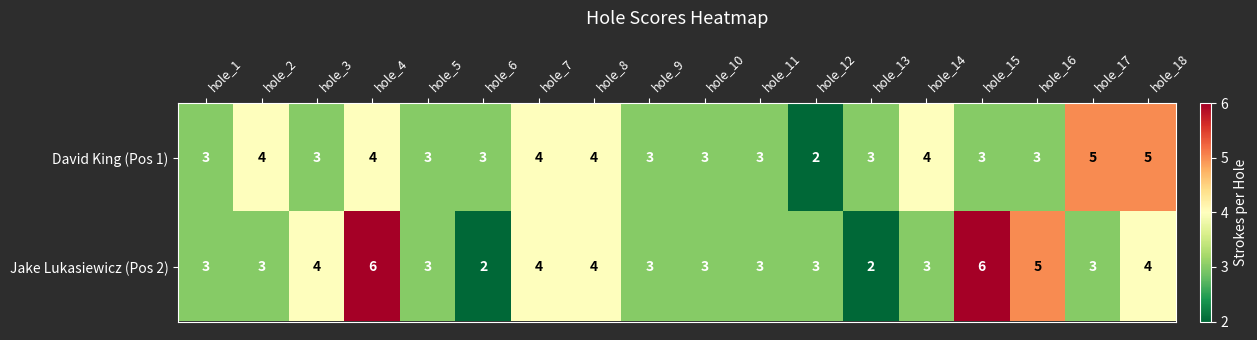

At how many categories does at least one series exceed 2?

18